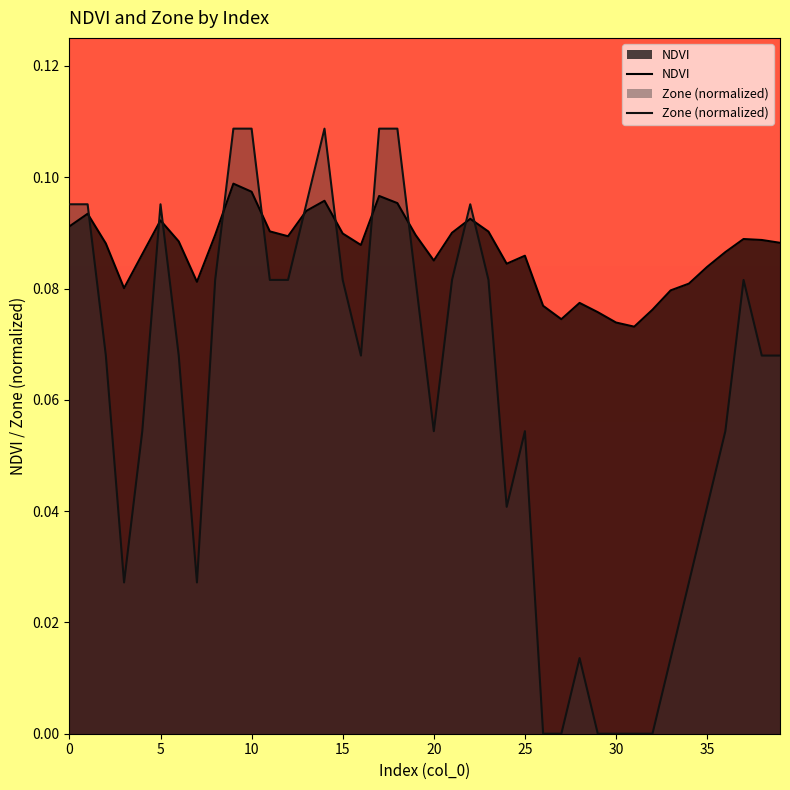

Which series changed the most between 24 and 36?

Zone (normalized)